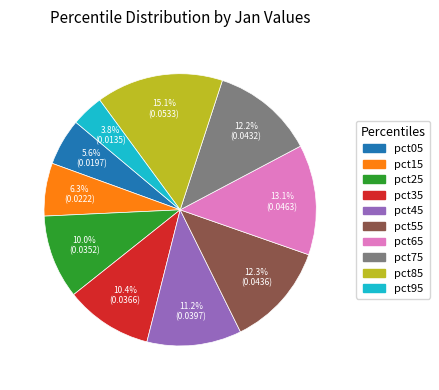

True or false: pct45 accounts for 2% of the total.

False